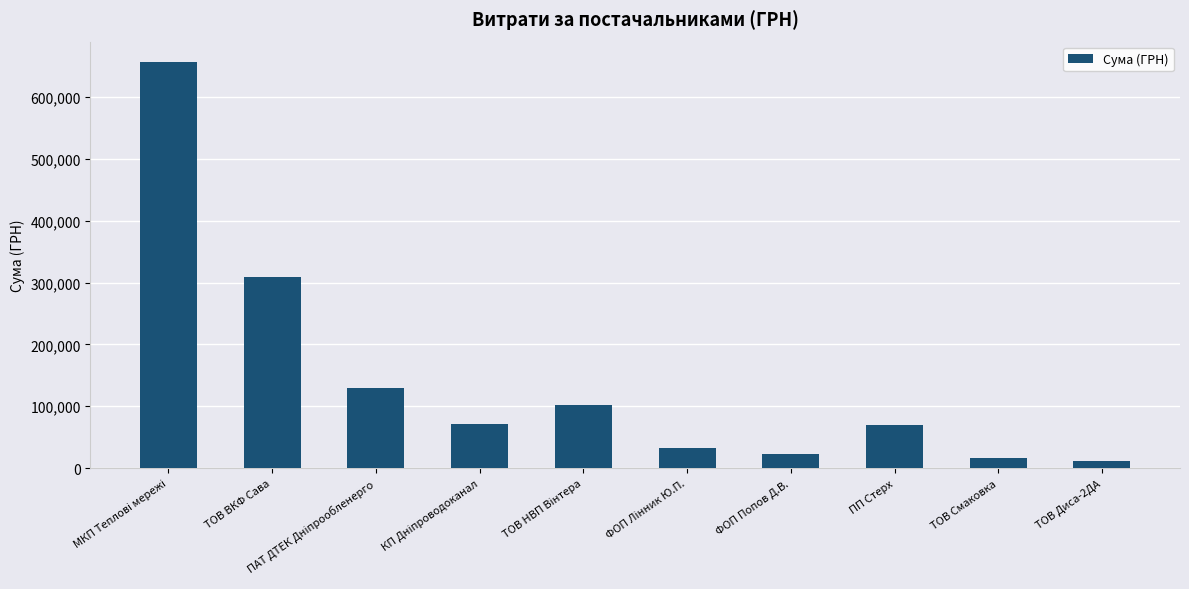

Approximately how many times larger is the value at ФОП Попов Д.В. compared to ПП Стерх?

0.3